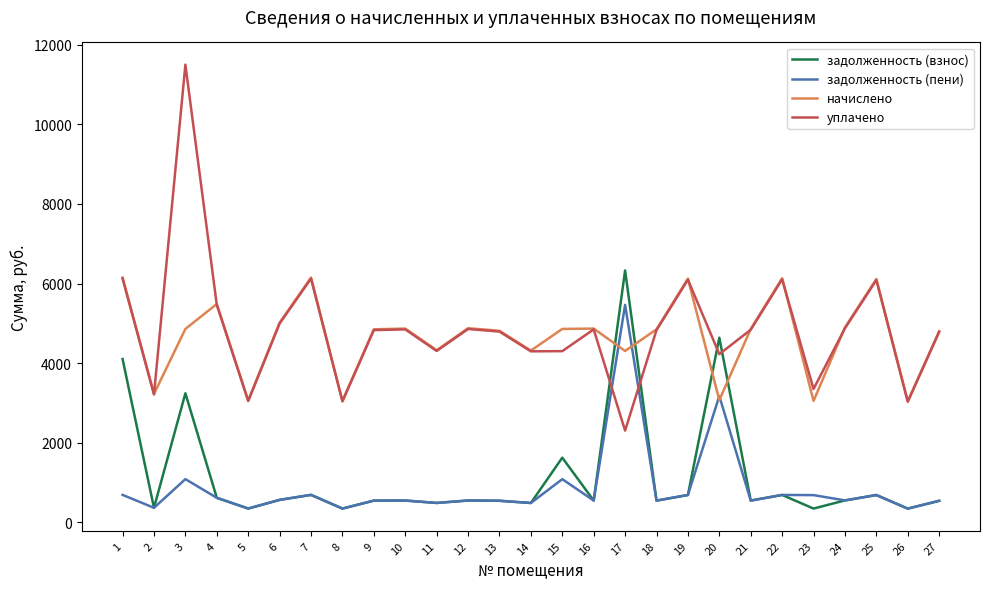

At which category is the sum across all series the highest?

3